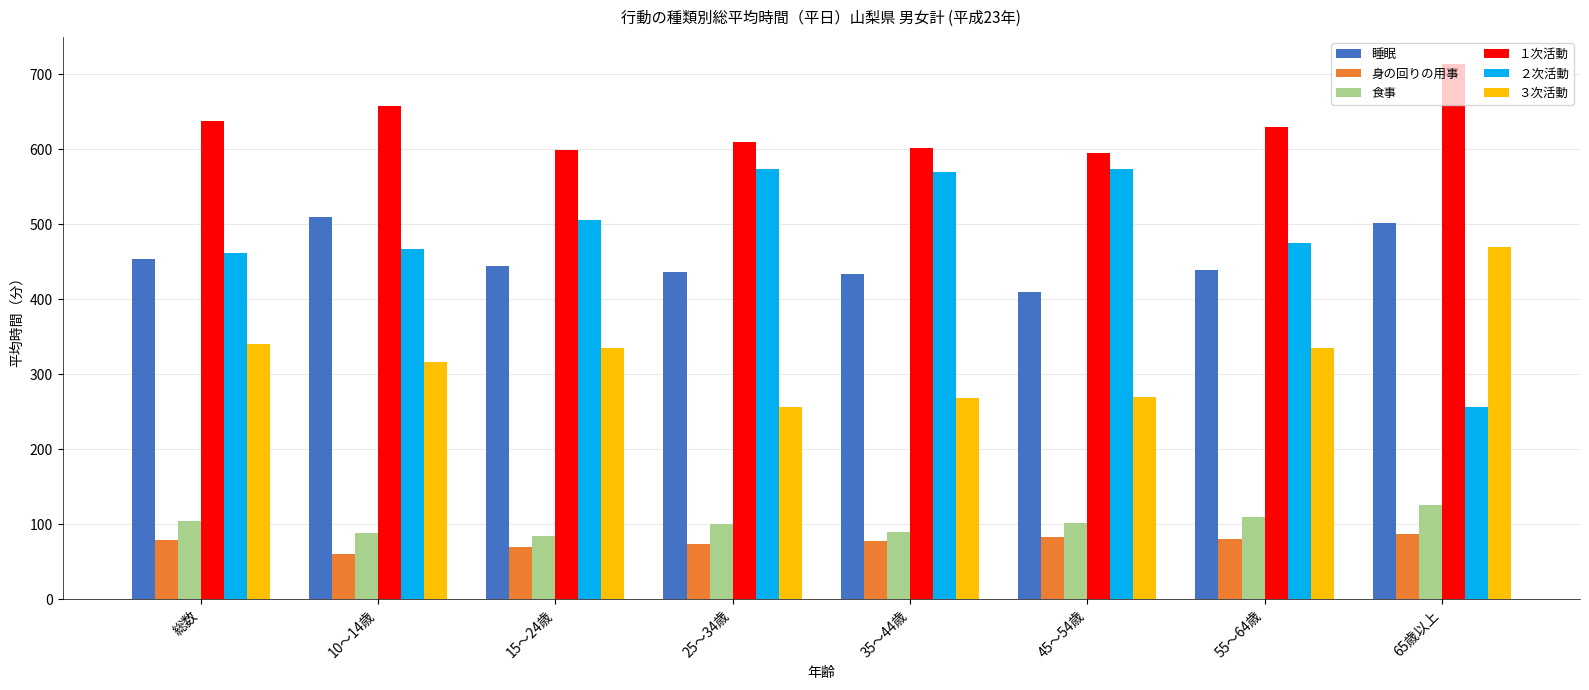

Is it true that ３次活動 equals 341 at 総数?

True